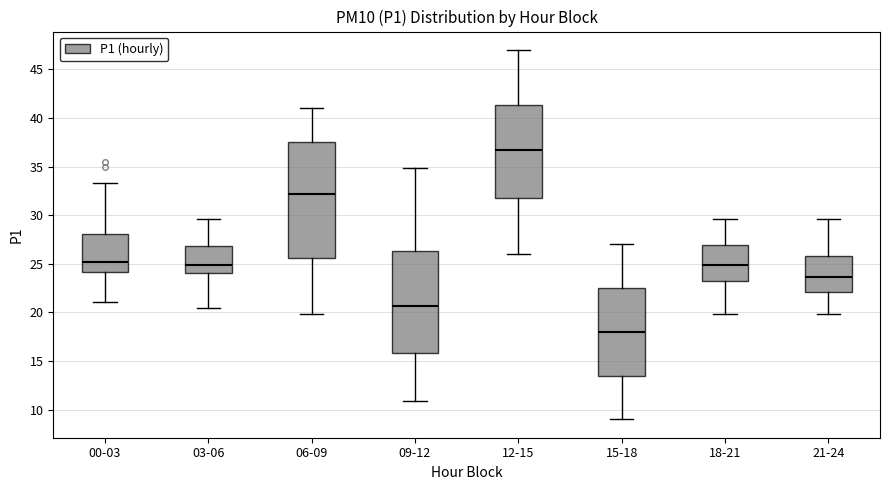

Reading left to right, transcribe this box plot: for each box, give where its median line is, the range the box spans, and where its two whiskers end, as read against the y-axis. The values are not printed on the chart, so give them approximately, as read against the axis.

00-03: median 25.0, box 24.0 to 28.0, whiskers 21.0 to 33.5
03-06: median 25.0, box 24.0 to 27.0, whiskers 20.5 to 29.5
06-09: median 32.0, box 25.5 to 37.5, whiskers 20.0 to 41.0
09-12: median 20.5, box 16.0 to 26.5, whiskers 11.0 to 35.0
12-15: median 37.0, box 32.0 to 41.5, whiskers 26.0 to 47.0
15-18: median 18.0, box 13.5 to 22.5, whiskers 9.0 to 27.0
18-21: median 25.0, box 23.0 to 27.0, whiskers 20.0 to 29.5
21-24: median 23.5, box 22.0 to 26.0, whiskers 20.0 to 29.5